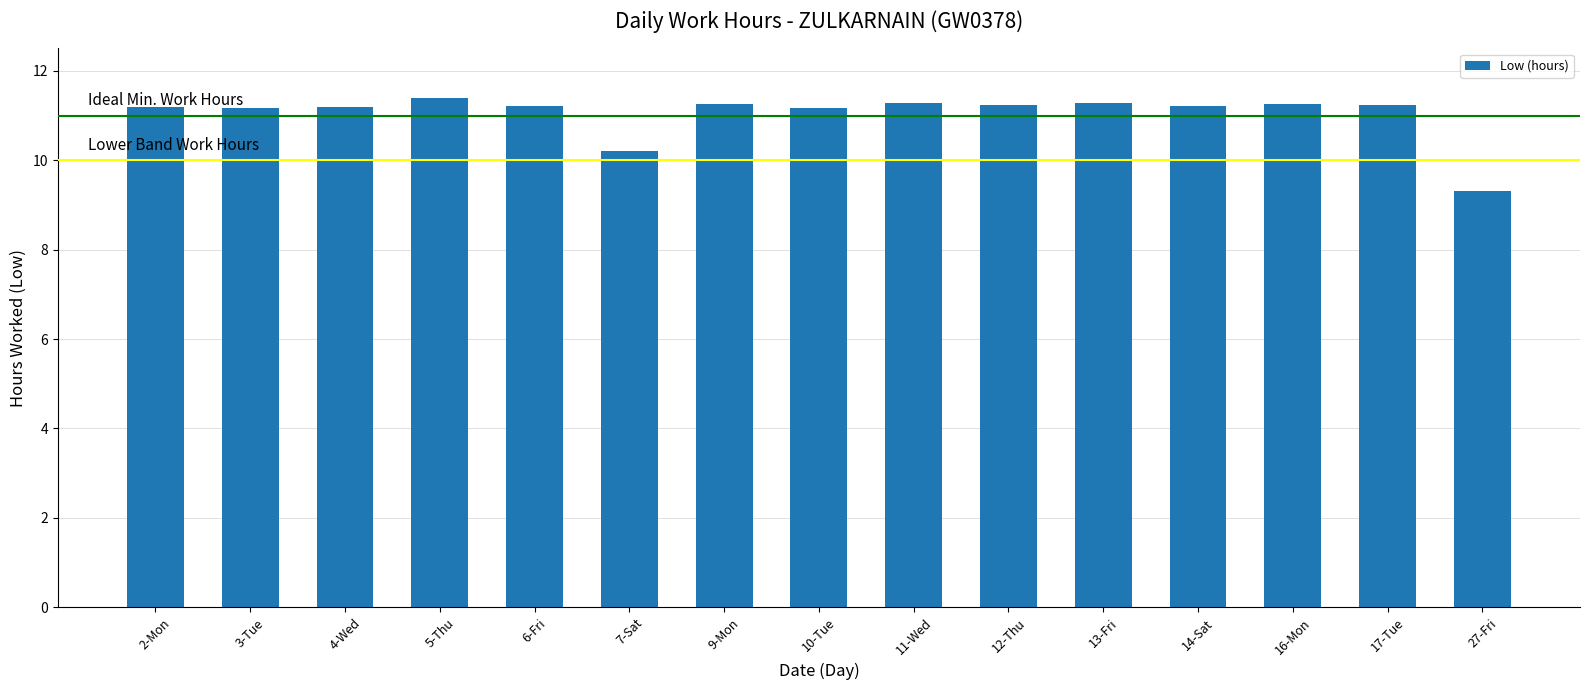

What is the label of the 7th bar from the right?

11-Wed